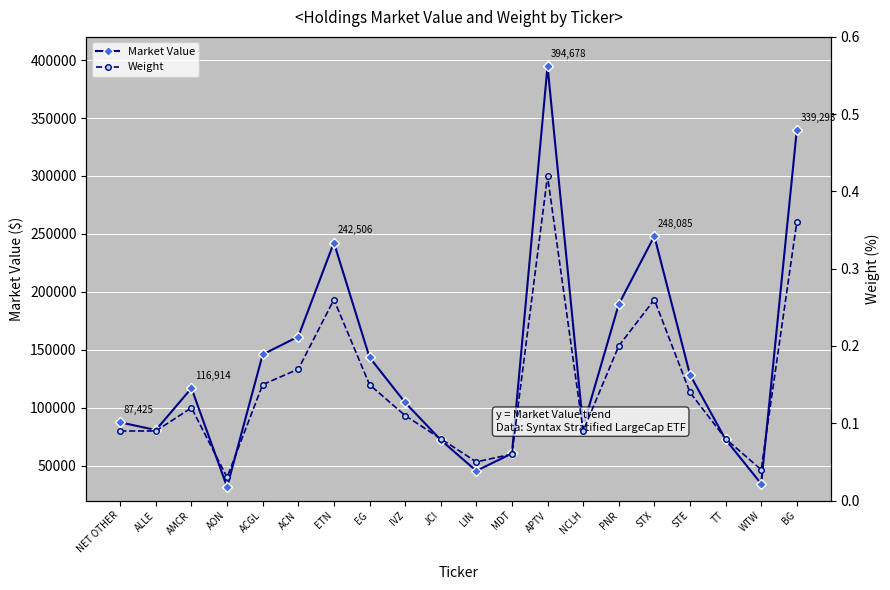

At how many categories does at least one series exceed 219200?

4